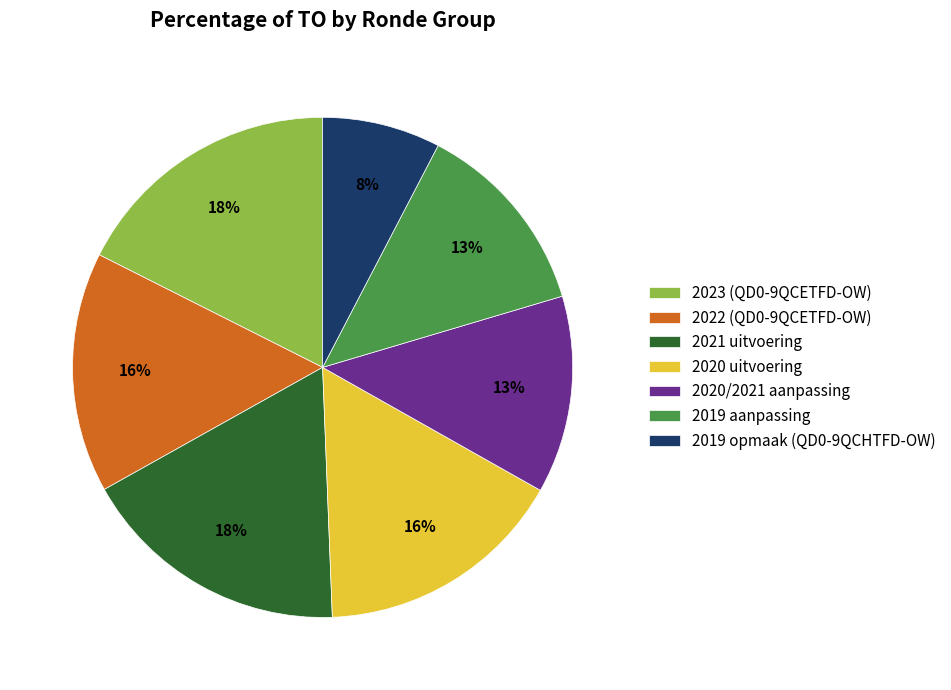

How many slices are in this pie chart?

7